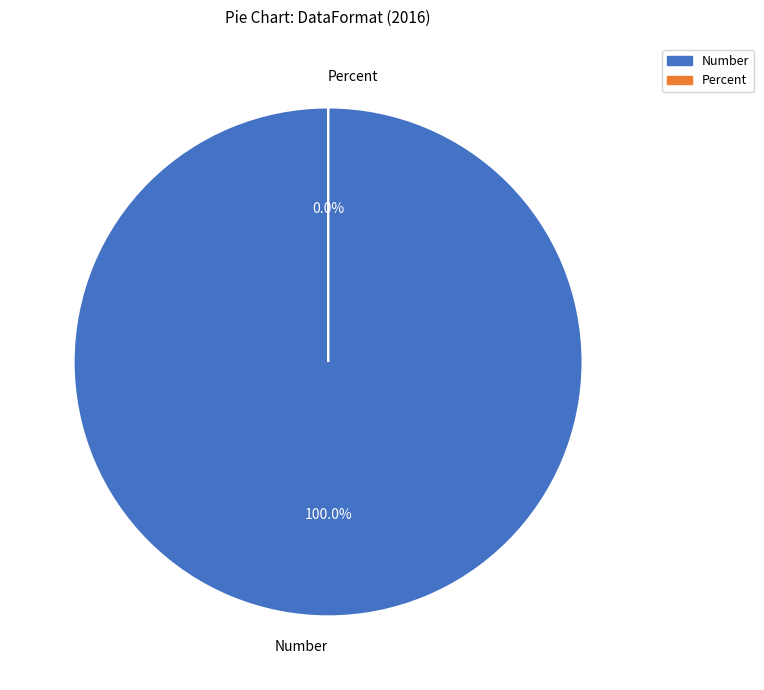

Between Percent and Number, which is larger?

Number